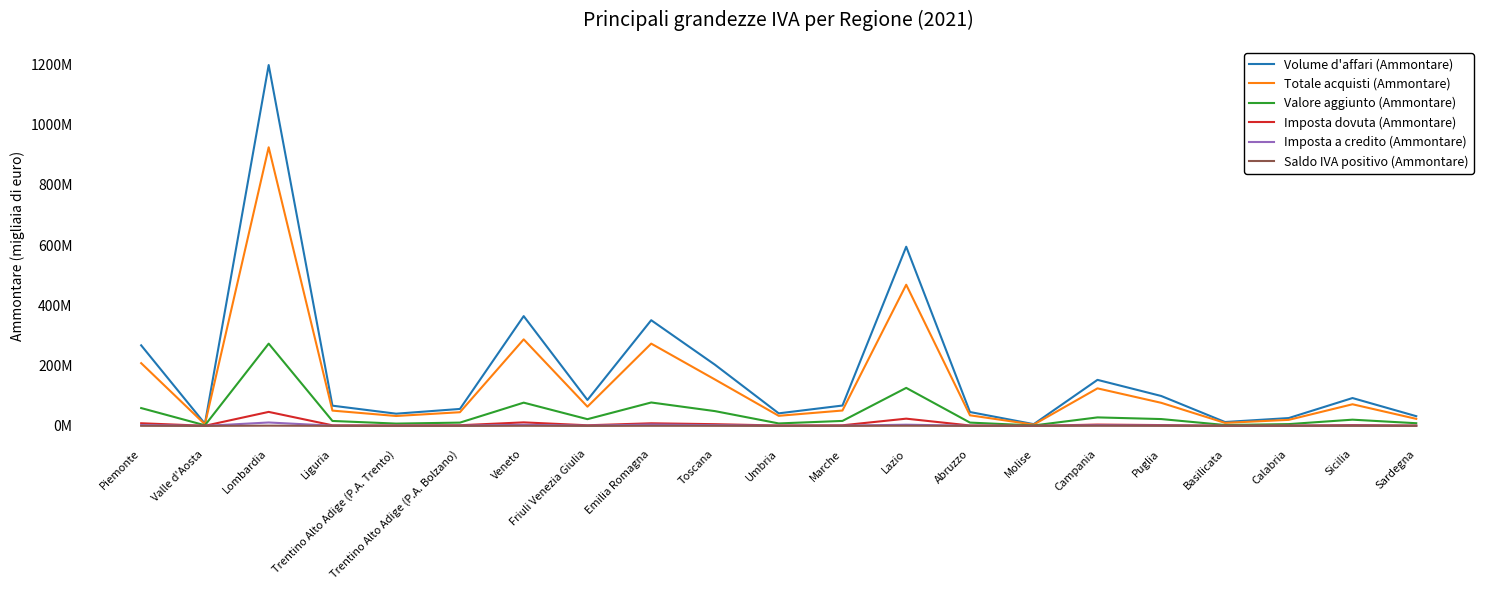

What are all the series names shown in the legend?

Volume d'affari (Ammontare), Totale acquisti (Ammontare), Valore aggiunto (Ammontare), Imposta dovuta (Ammontare), Imposta a credito (Ammontare), Saldo IVA positivo (Ammontare)